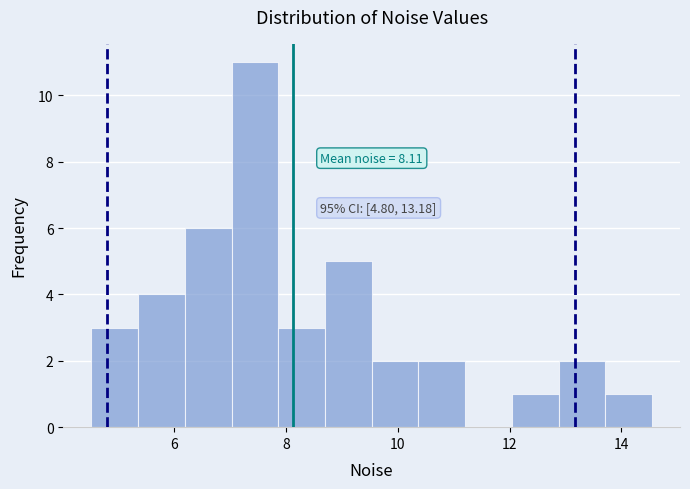

Over which range of the x-axis is the bar tallest?

7.0 to 7.8